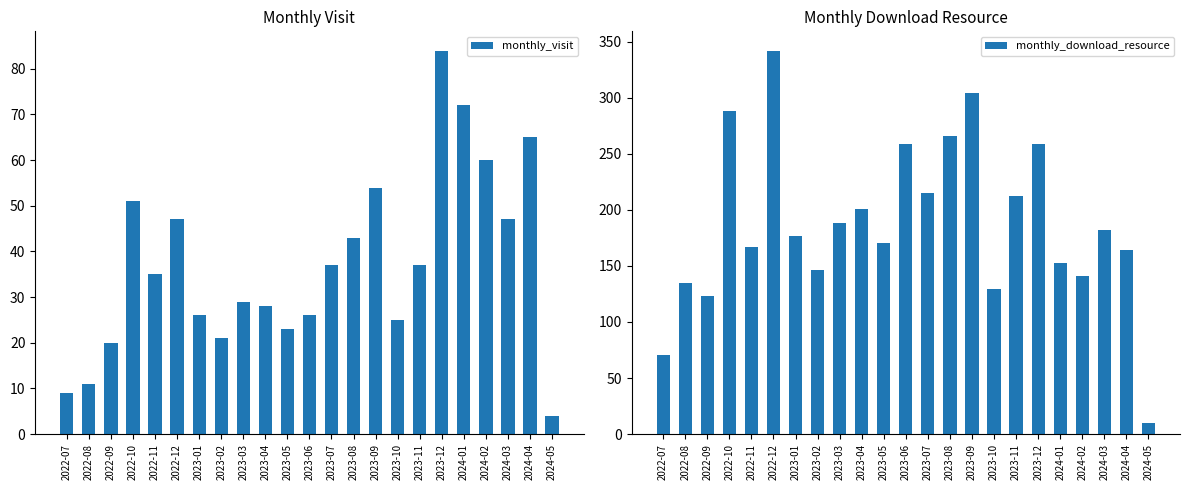

What is the label of the 15th bar from the right?

2023-03